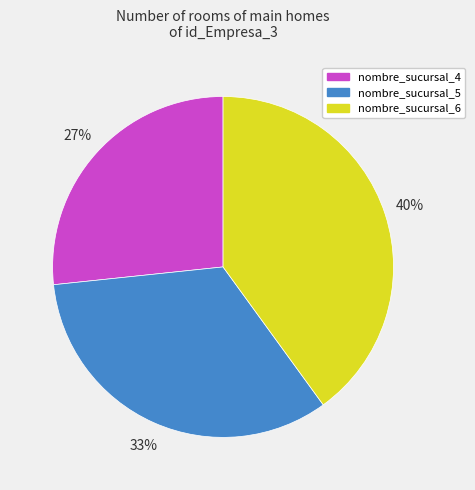

To the nearest percent, what is the difference between the largest and smallest slice percentages?

13%